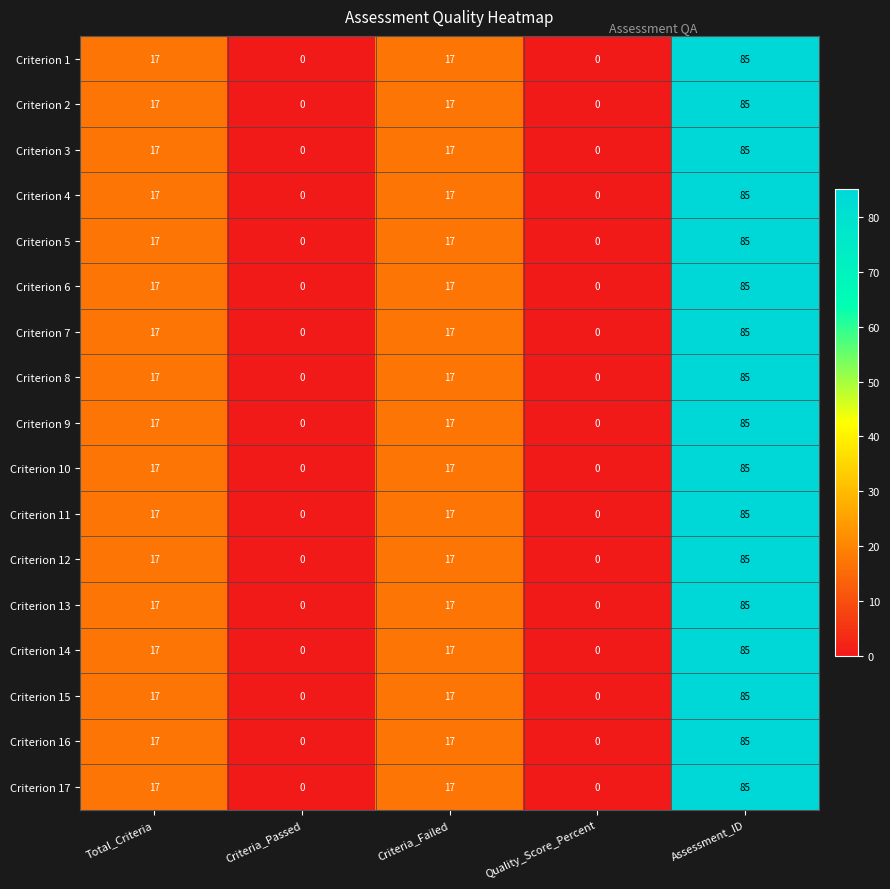

What is the average value of the Criterion 17 series?

24